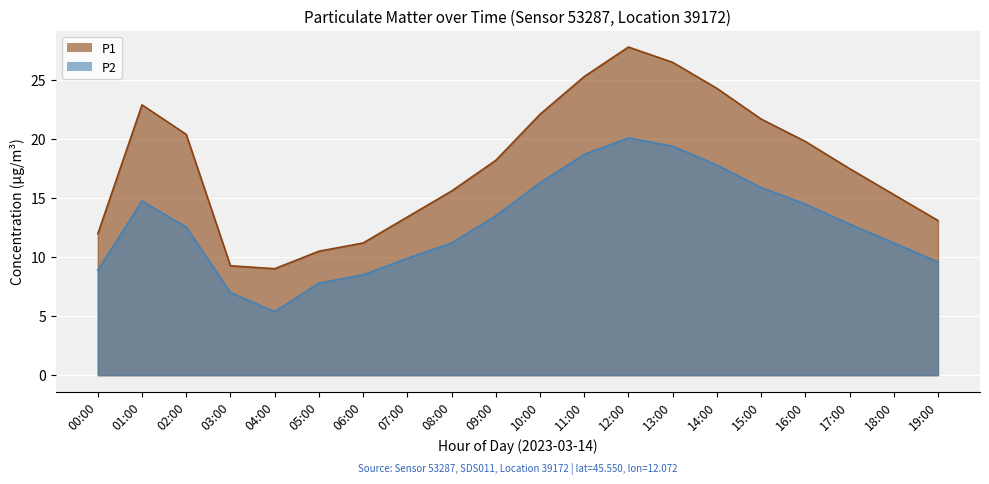

What is the label of the 20th point from the right?

00:00